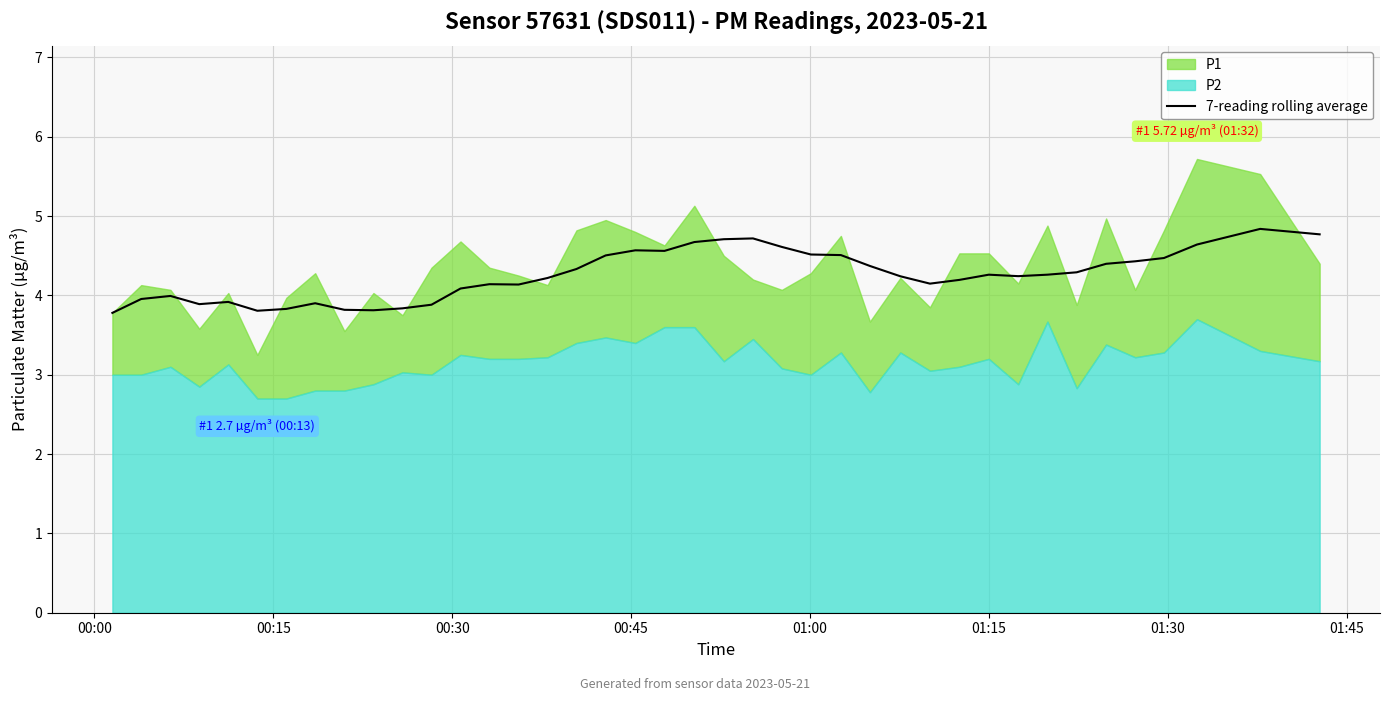

The chart shows a value of 1.4 at 32. True or false?

False